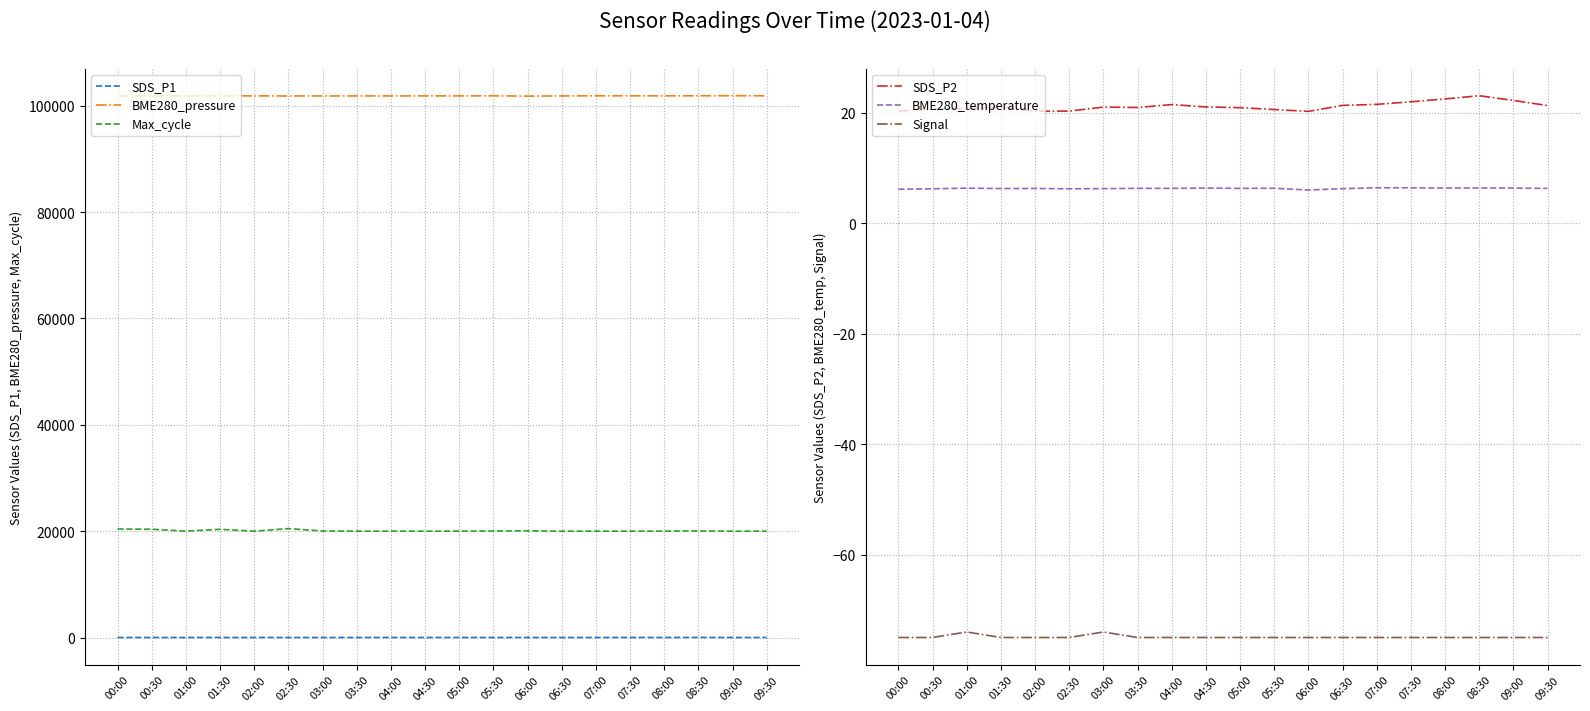

What is the difference between the SDS_P1 values at 04:00 and 09:00?

4.3